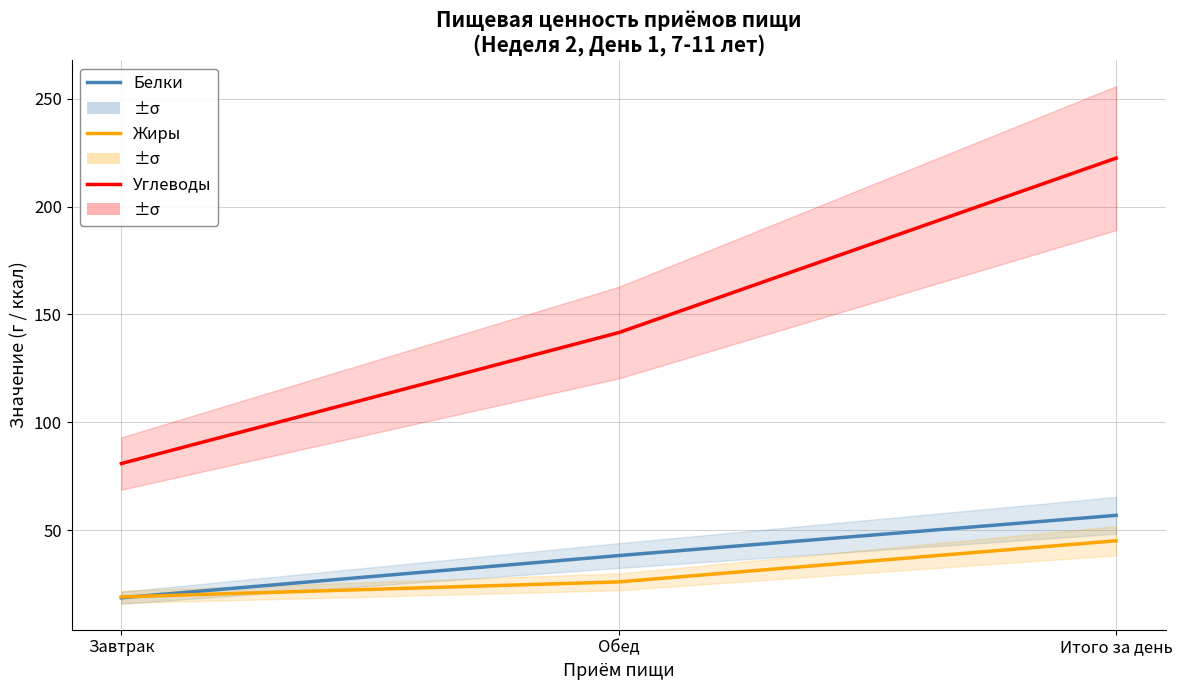

The Жиры series shows 8.9 at Завтрак. True or false?

False